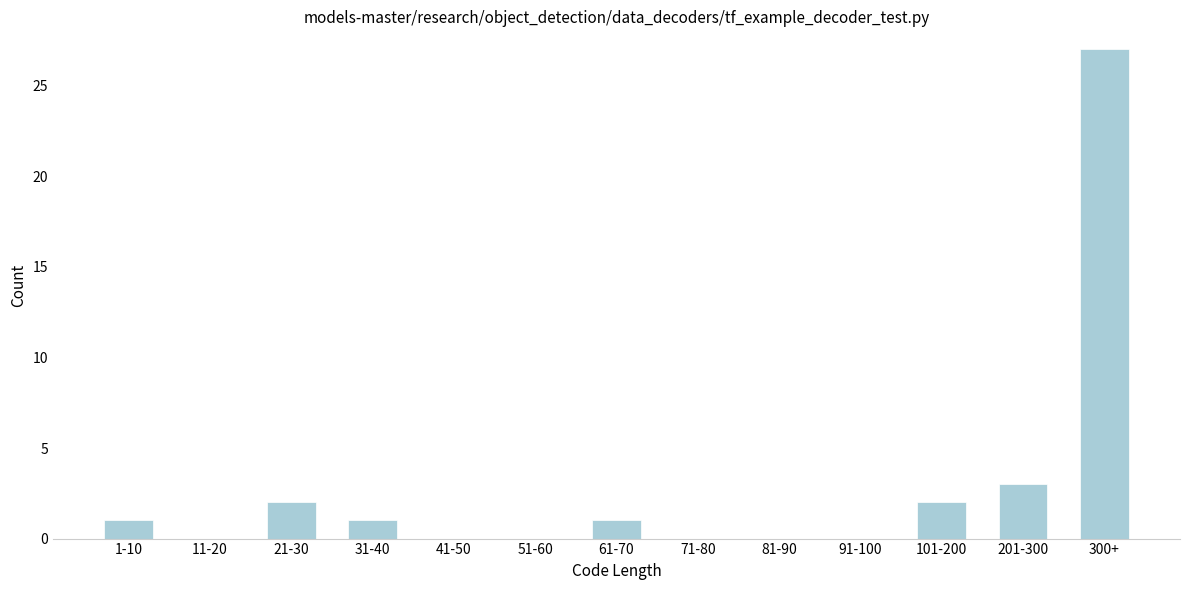

Reading left to right, transcribe all the data shown in this chart.

1-10=1	11-20=0	21-30=2	31-40=1	41-50=0	51-60=0	61-70=1	71-80=0	81-90=0	91-100=0	101-200=2	201-300=3	300+=27